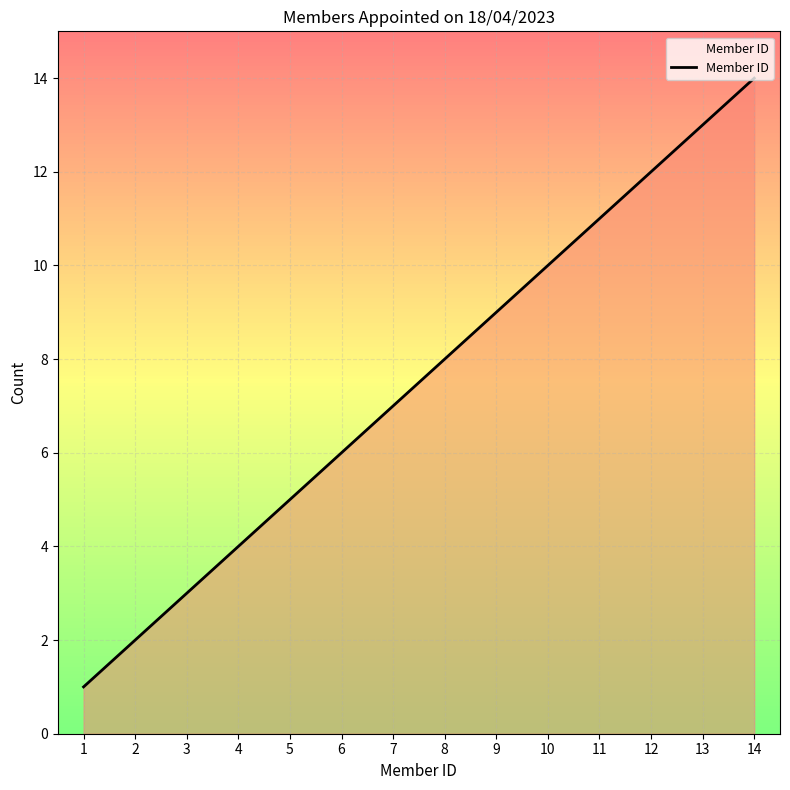

Is it true that the value at 14 is 24?

False